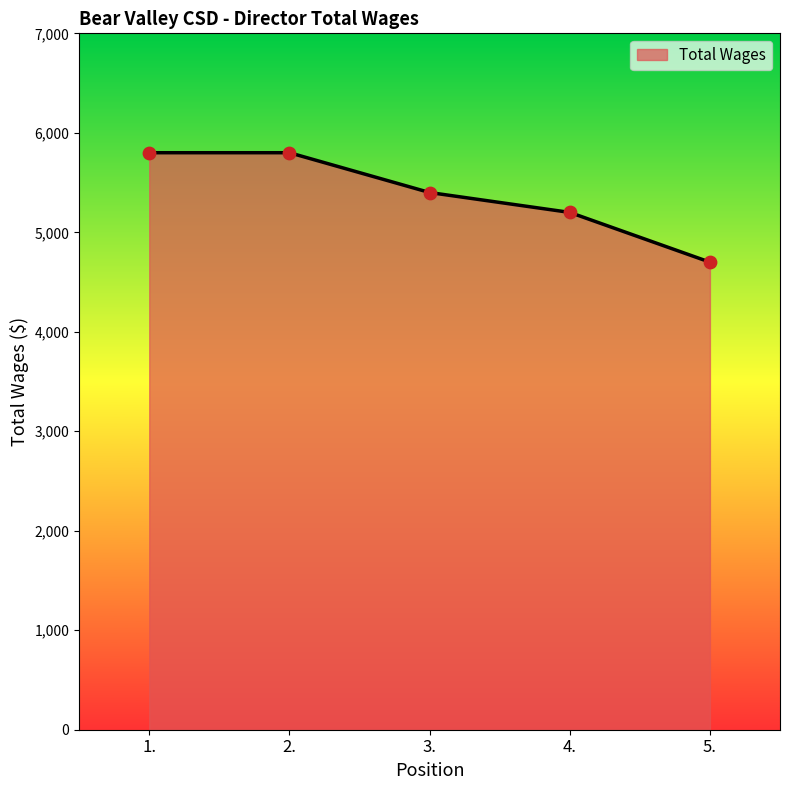

What is the change in value from 2. to 3.?

-400